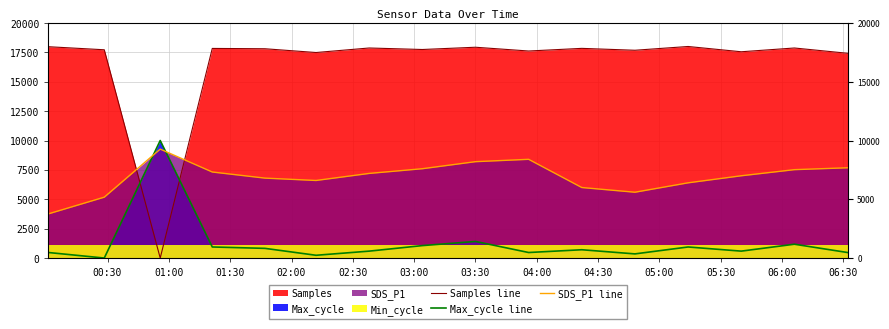

Which series has the largest range (max minus min)?

Samples line